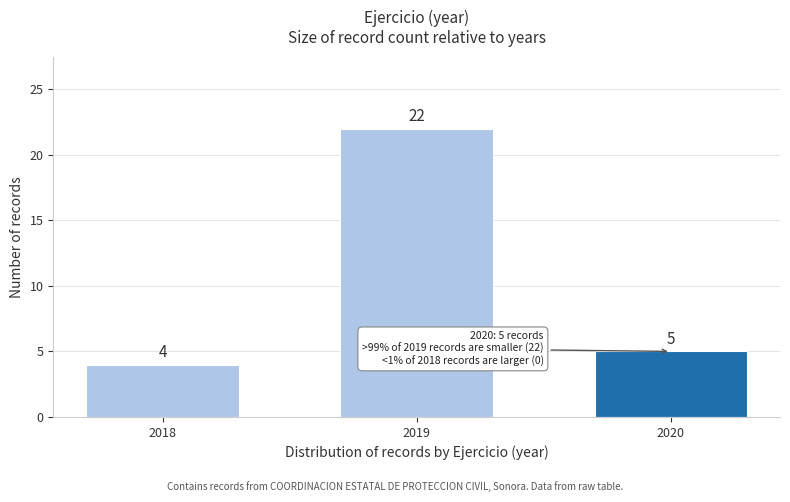

Reading left to right, list all the values displayed in this chart.

2018=4	2019=22	2020=5